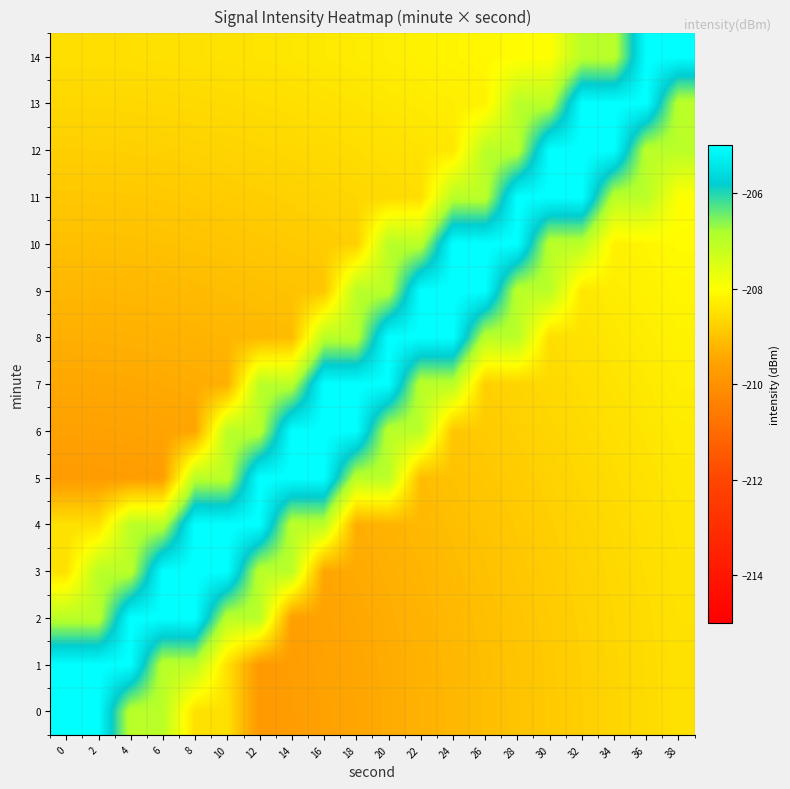

List the series in order of their peak value, highest first.

0, 1, 2, 3, 4, 5, 6, 7, 8, 9, 10, 11, 12, 13, 14